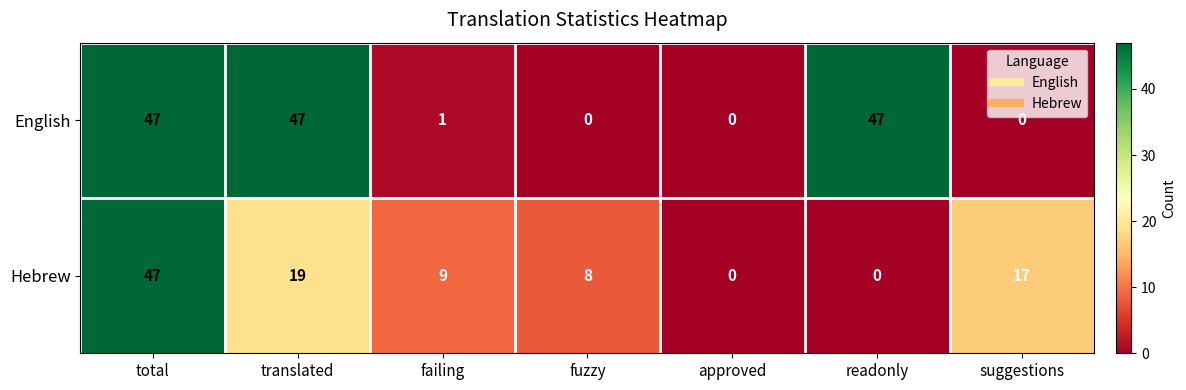

Reading right to left, what are all the values shown in this chart?

English: 0	47	0	0	1	47	47
Hebrew: 17	0	0	8	9	19	47